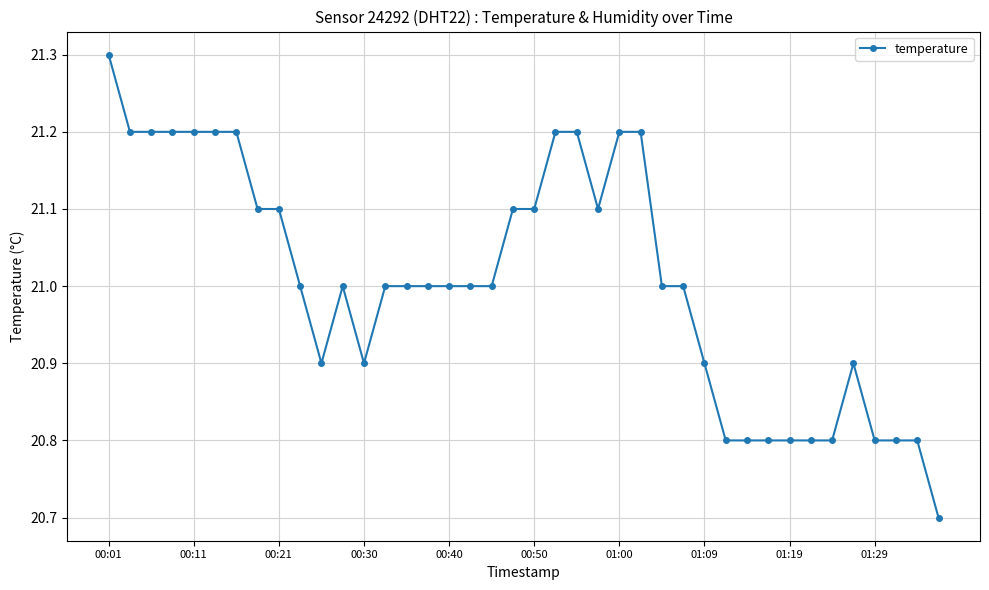

How many values are between 20 and 21?

24